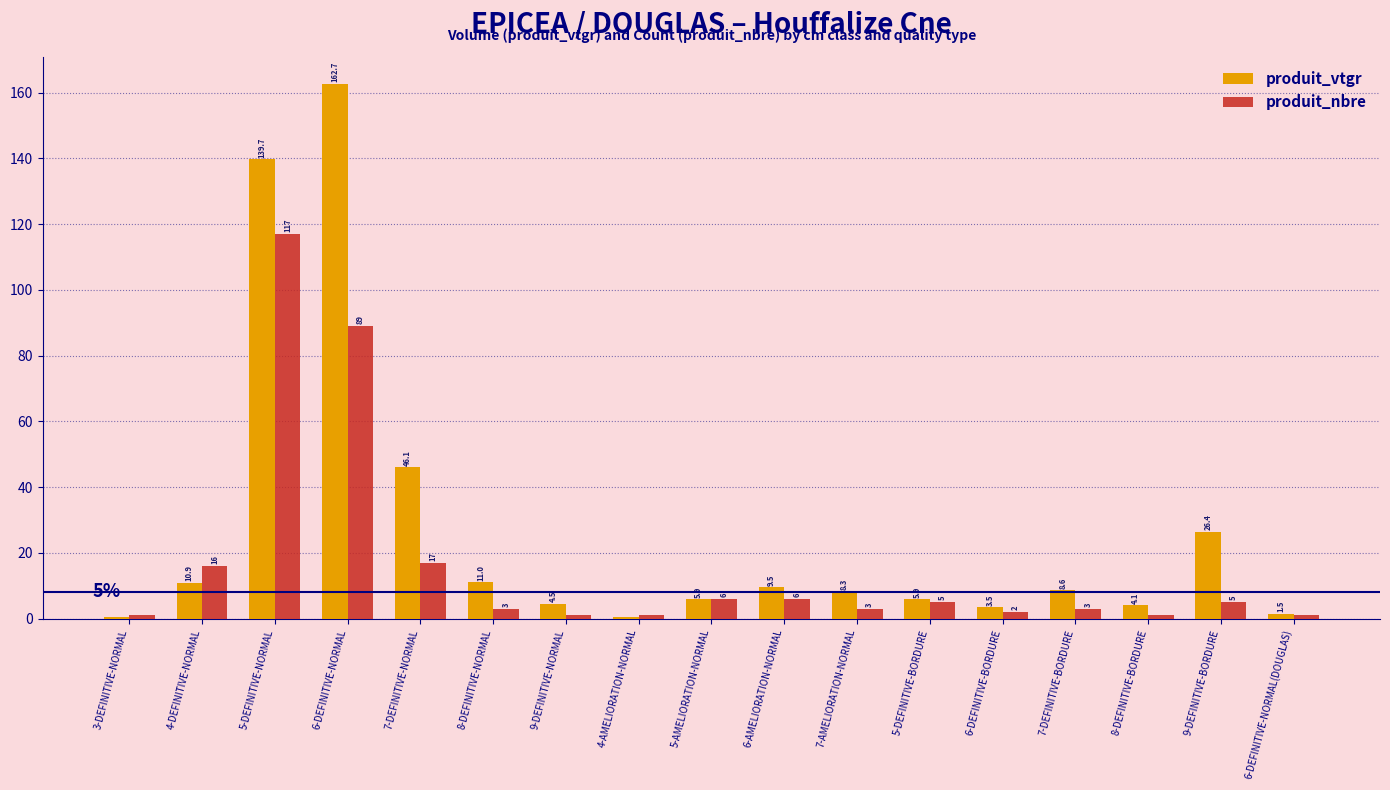

At which category is the sum across all series the highest?

5-DEFINITIVE-NORMAL